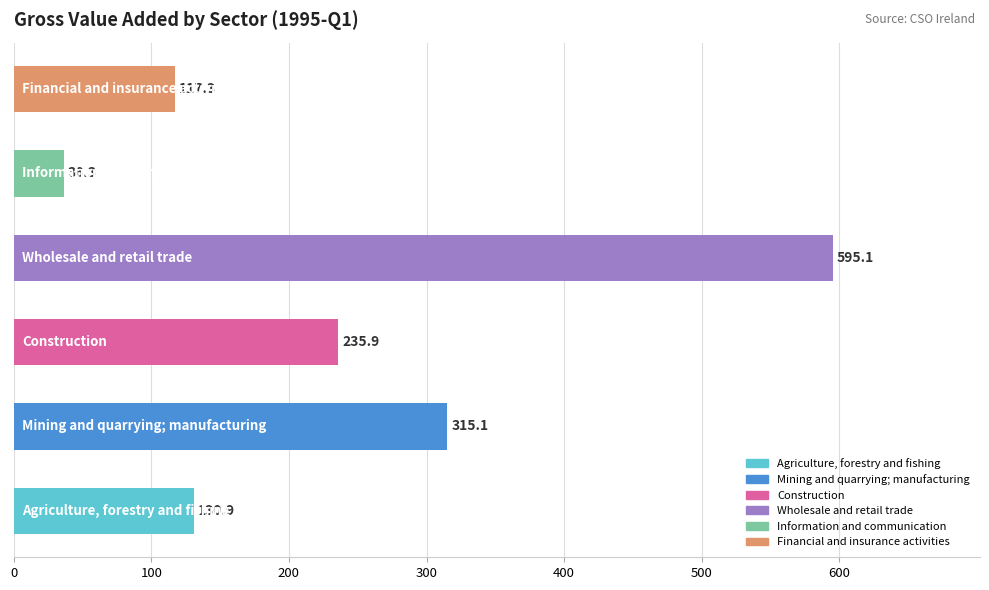

How many categories are shown in the chart?

6